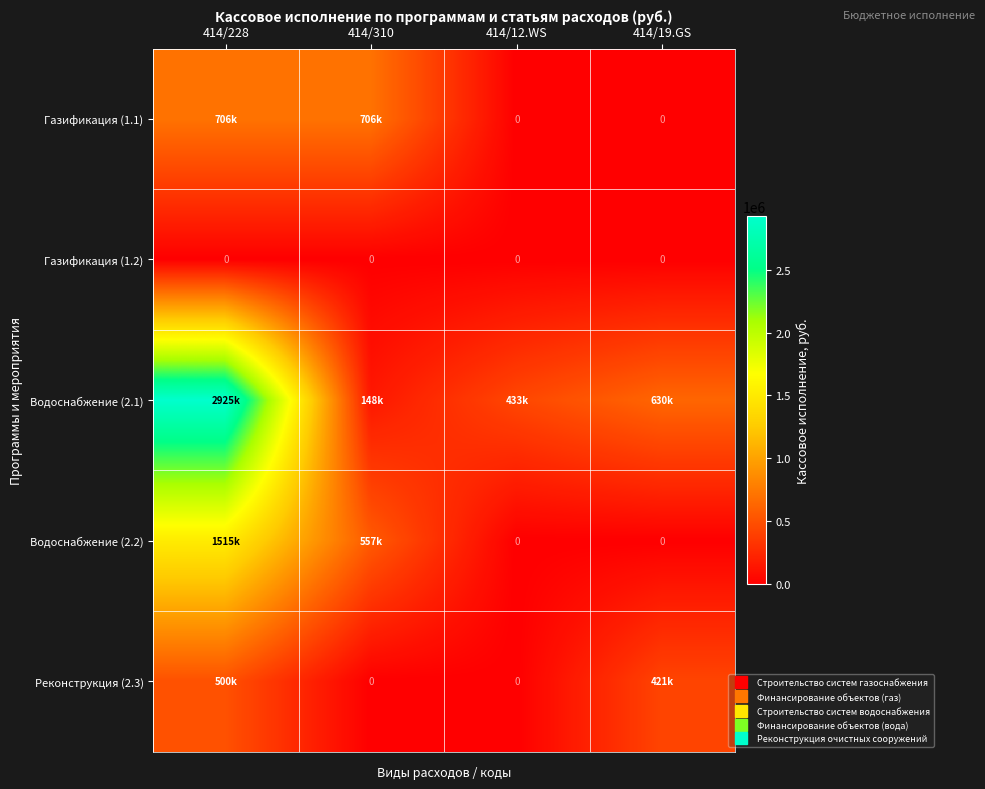

Which series changed the most between 414/310 and 414/19.GS?

Газификация (1.1)